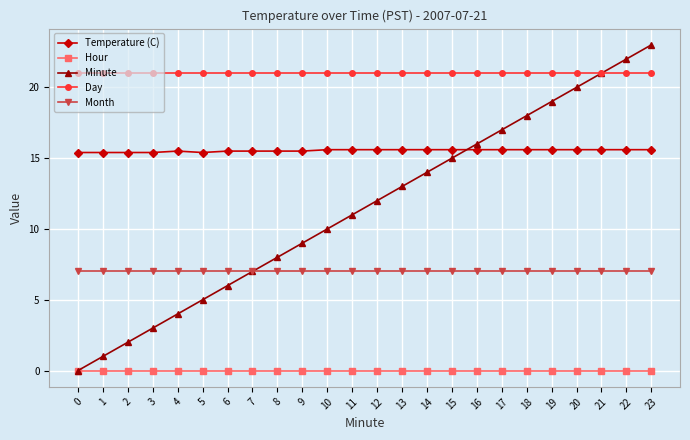

Where is Minute nearest to the value 11?

11